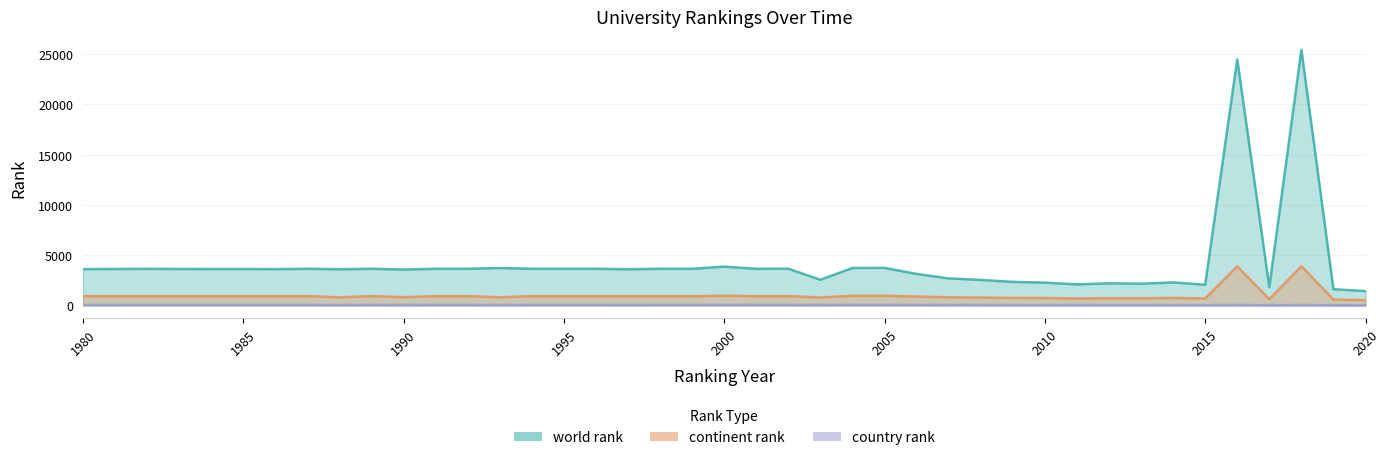

Is it true that country rank equals 40 at 2013?

True